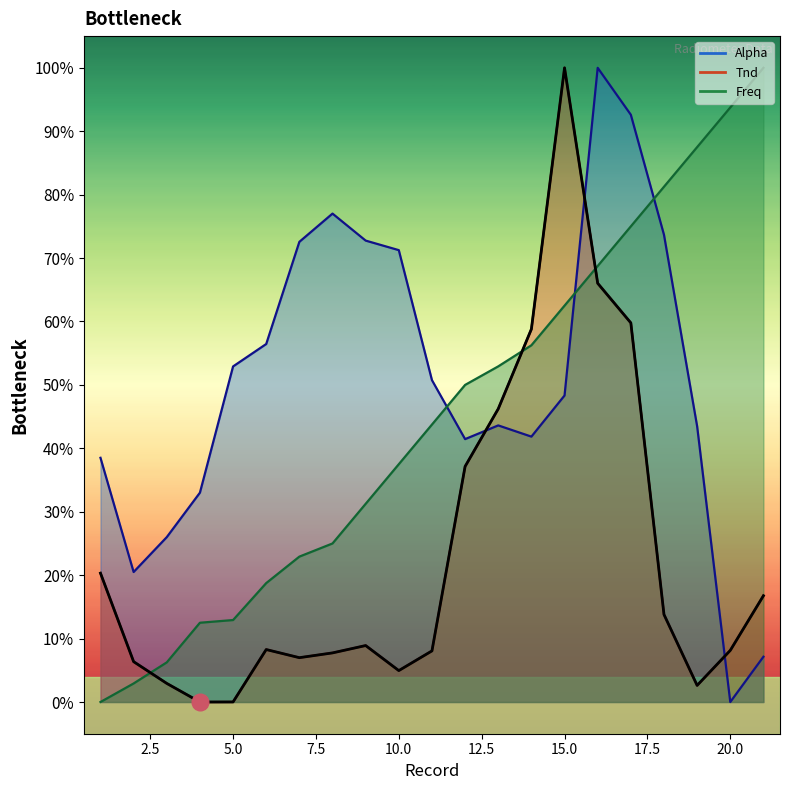

What is the spread (max minus min) of values at 17?

0.3